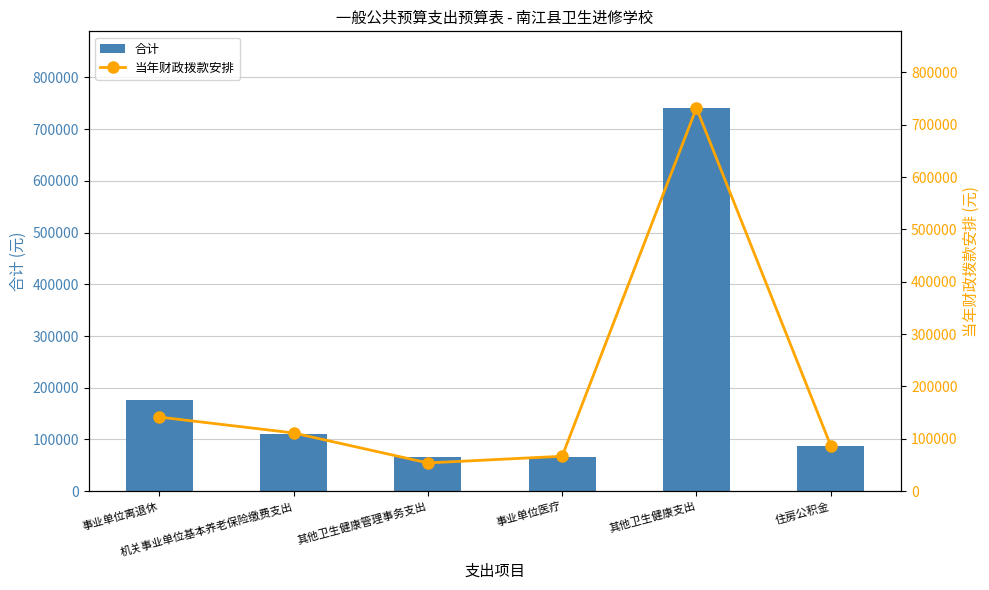

What are all the series names shown in the legend?

合计, 当年财政拨款安排